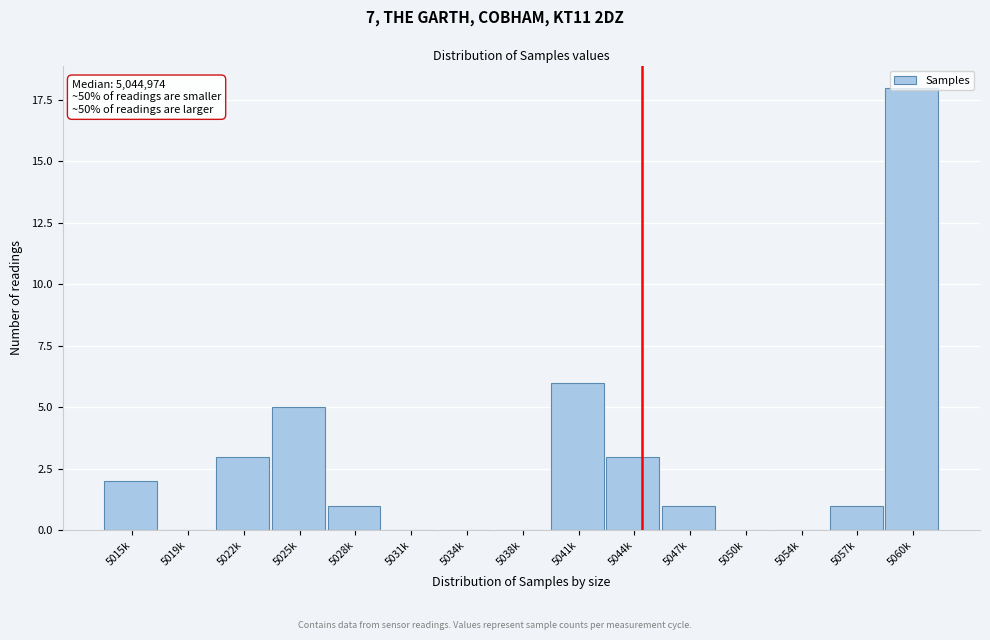

The chart shows a value of 0 at 5034k. True or false?

True